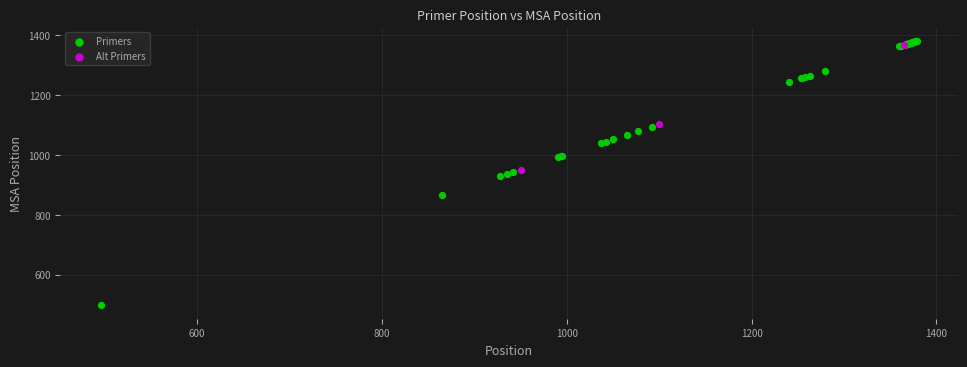

Which series contains the lowest Y value?

Primers